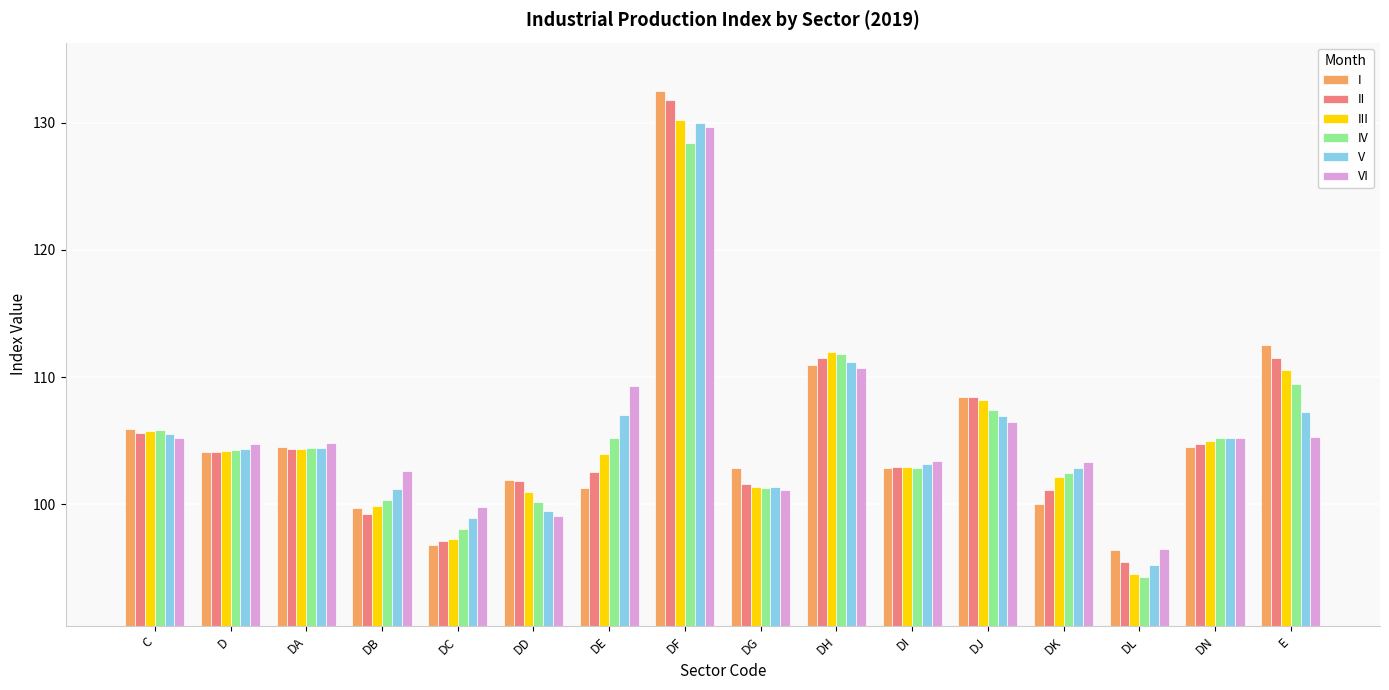

Is it true that II equals 97.1 at DC?

True